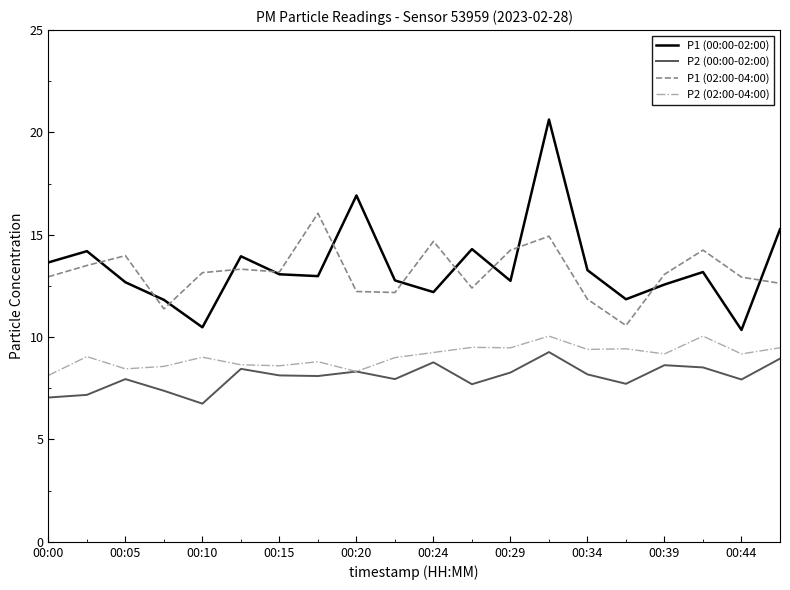

True or false: P1 (02:00-04:00) and P1 (00:00-02:00) cross at least once.

True